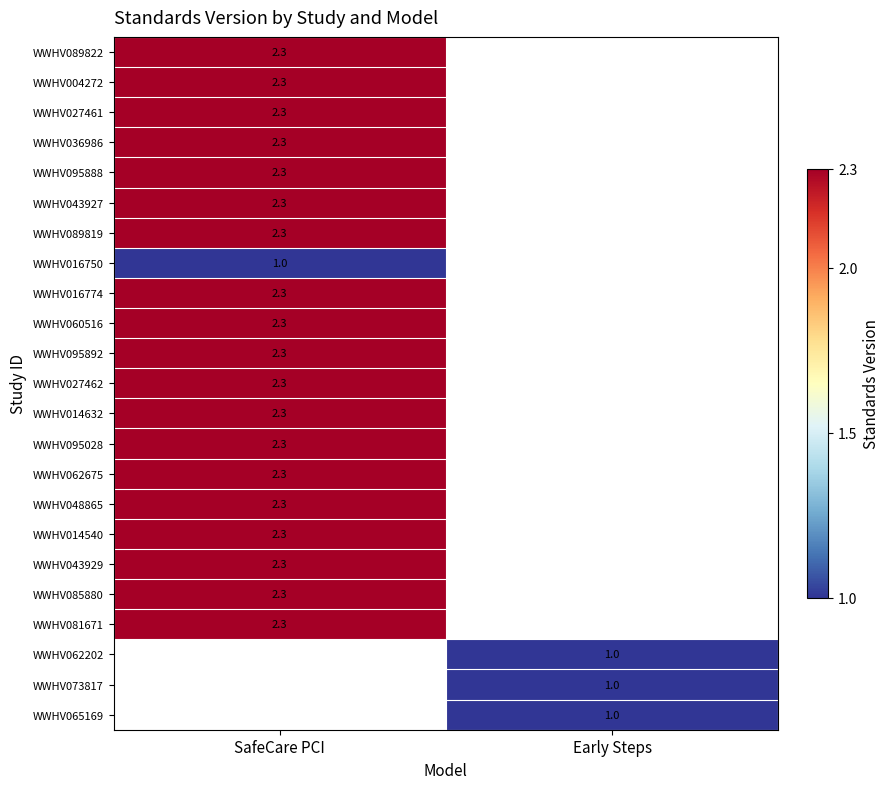

Count the number of categories in the chart.

2